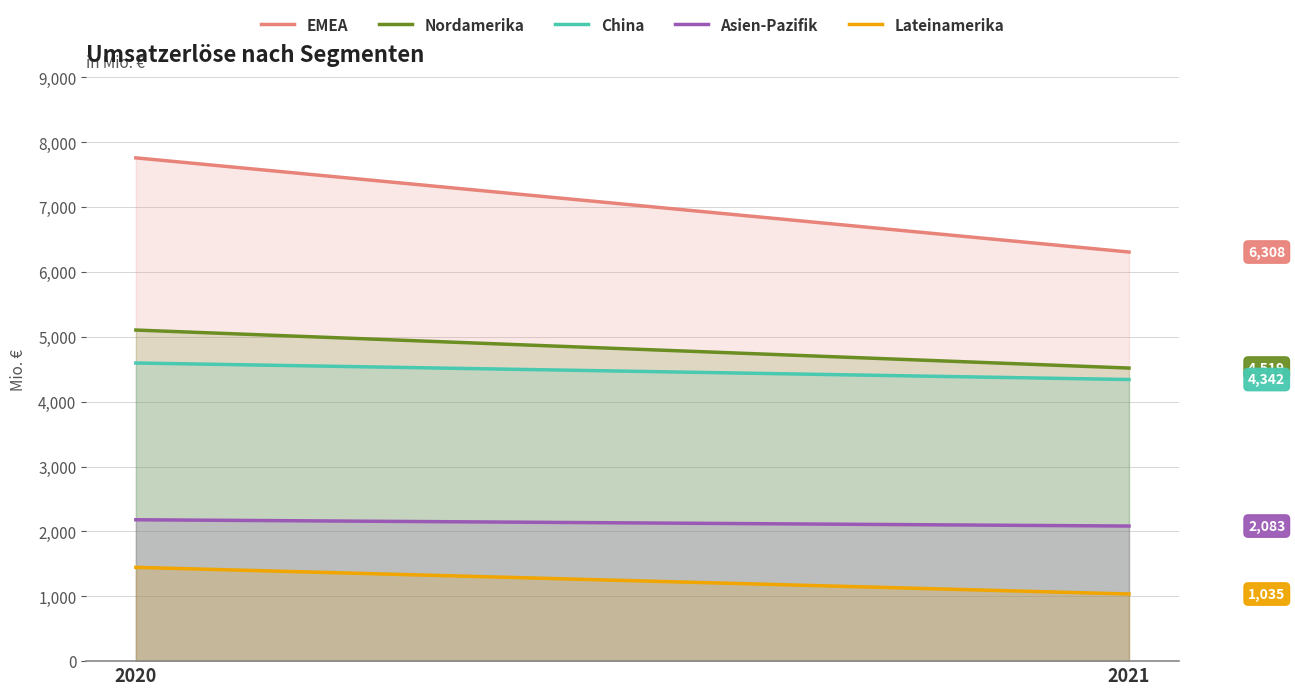

What is the sum of the China values at 2020 and 2021?

8939